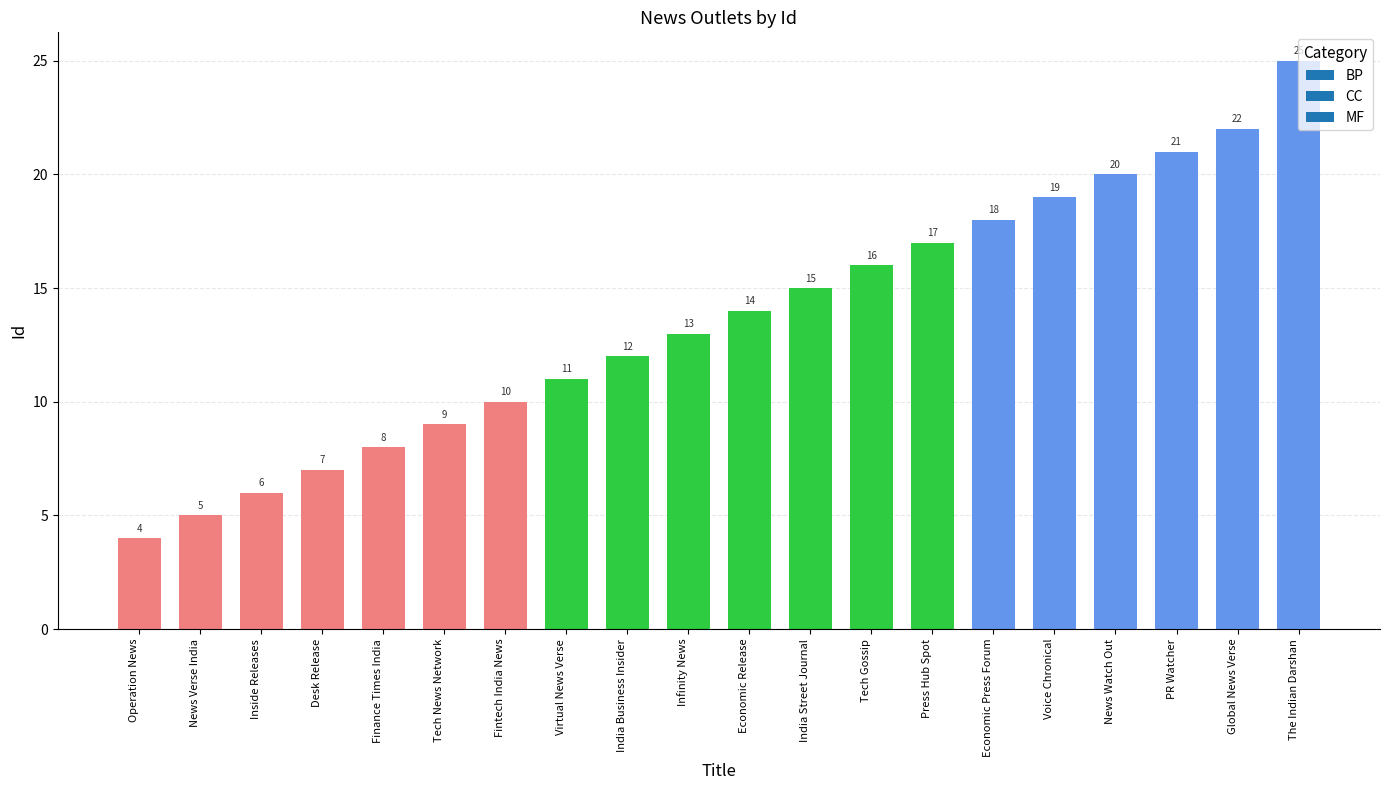

What value does the data have at Operation News?

4